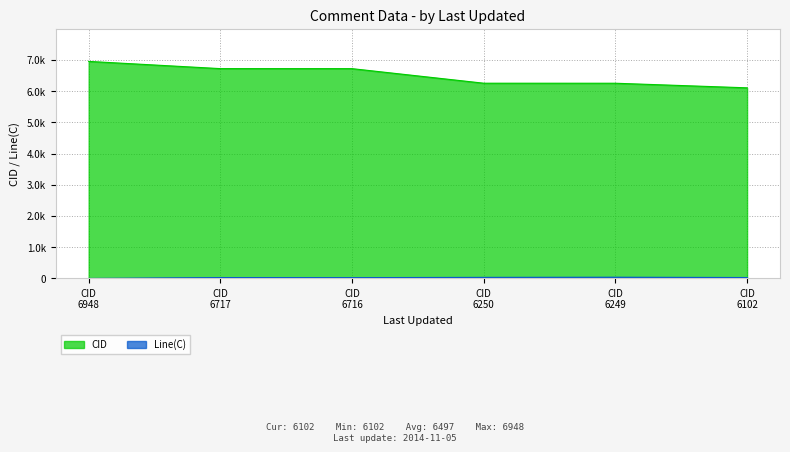

Does the chart display data point markers on the line(s)?

No